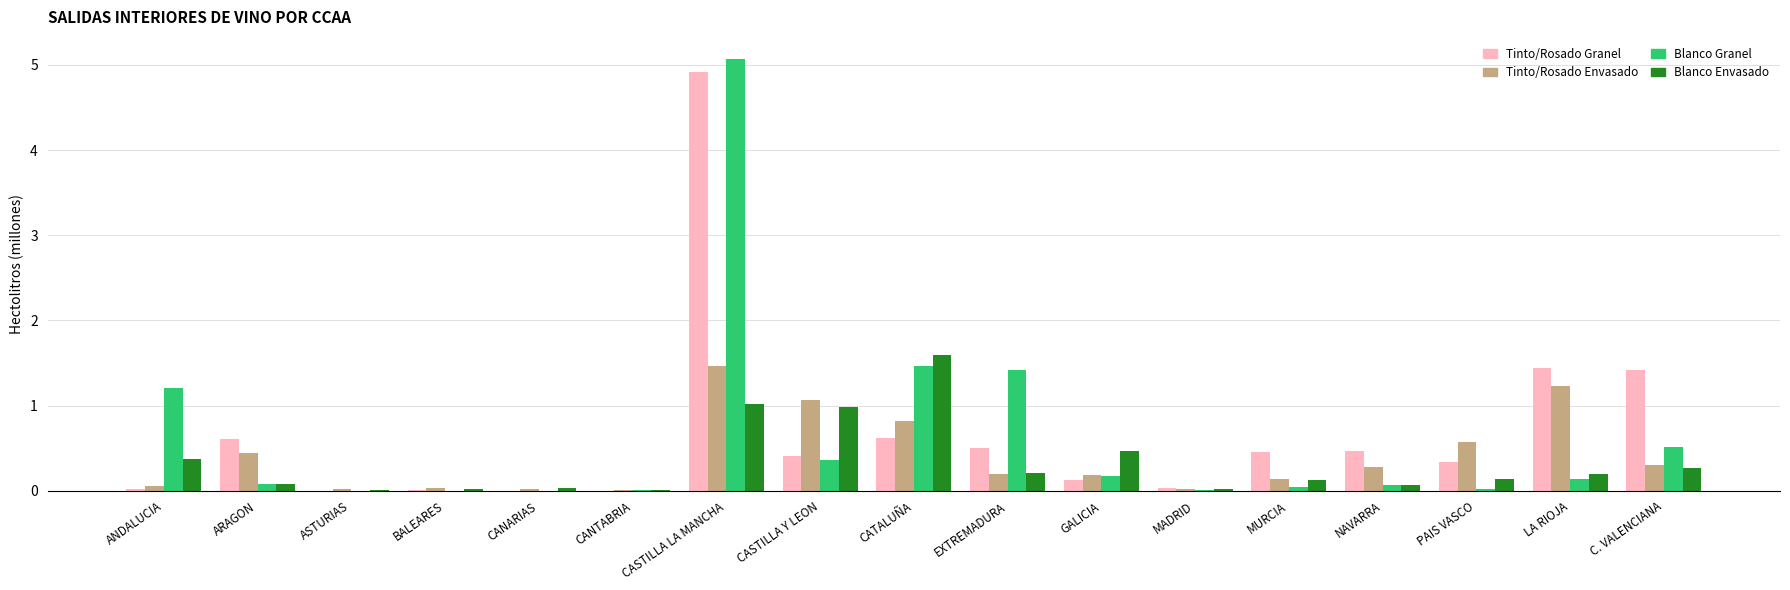

What is the sum of all Blanco Granel values?

10.6